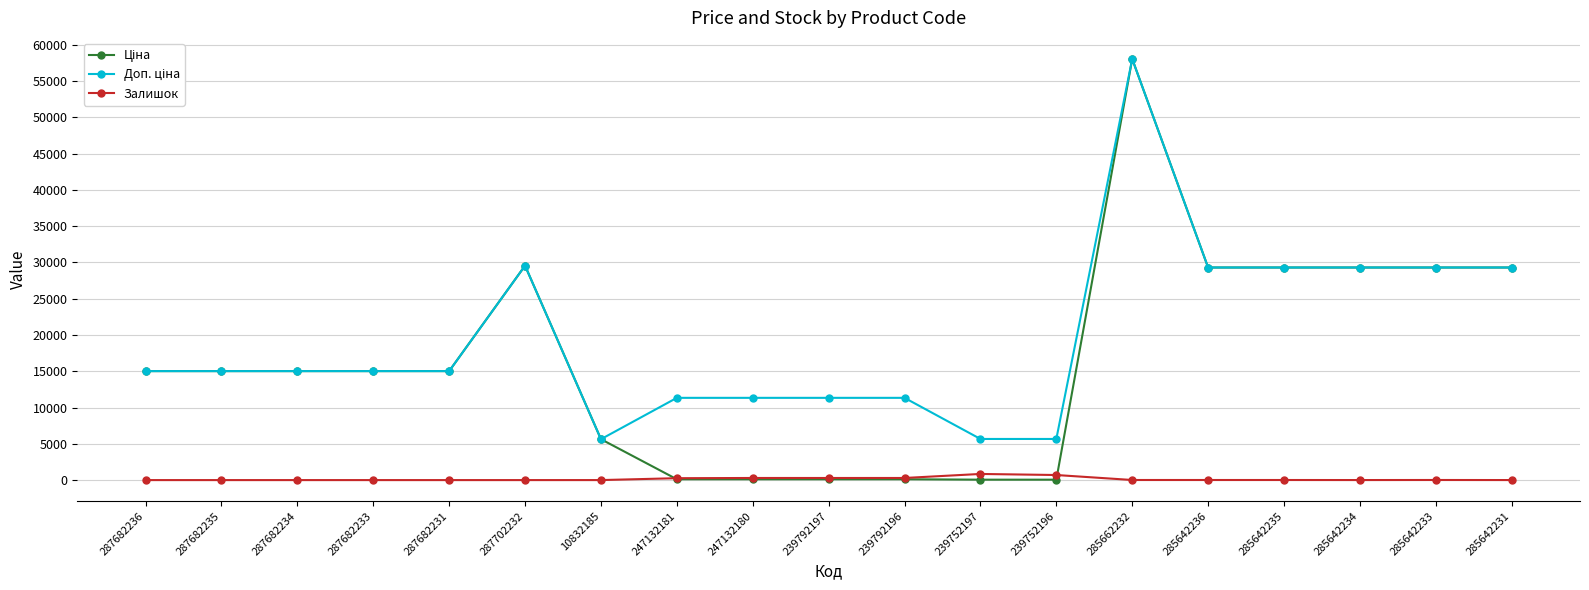

Which label corresponds to the largest value in the chart?

285662232